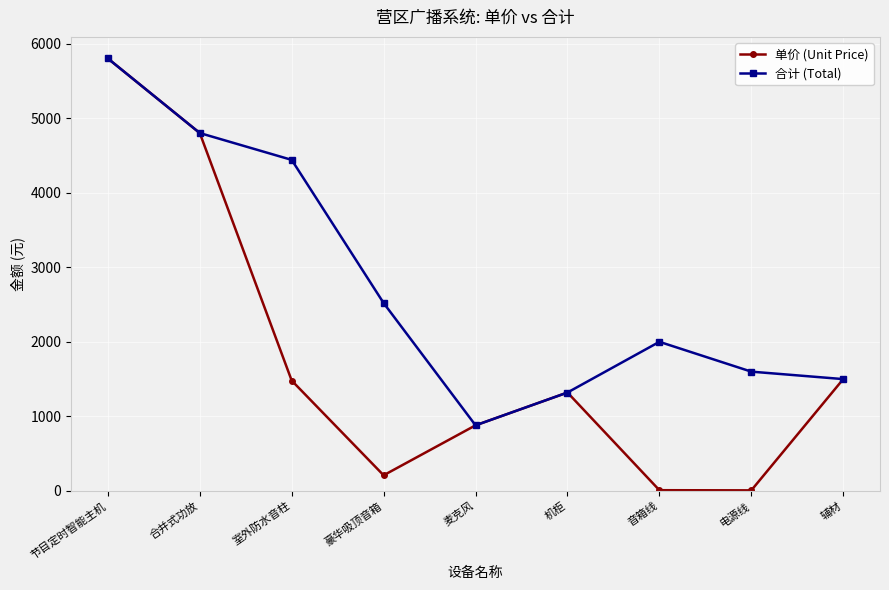

What is the value of the 合计 (Total) point at the 7th from the left?

2000